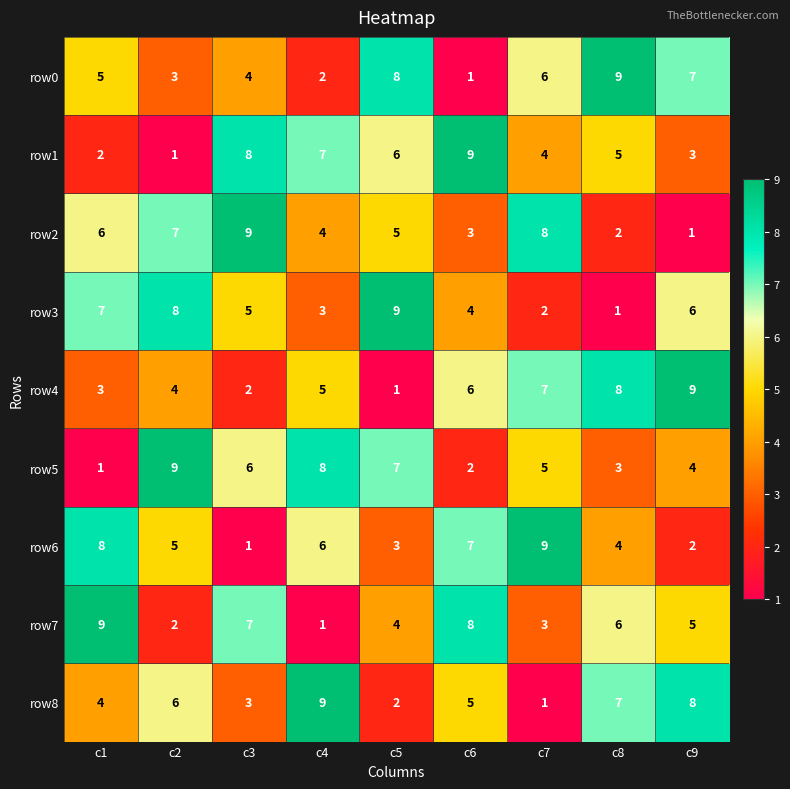

Count the number of data series in this chart.

9